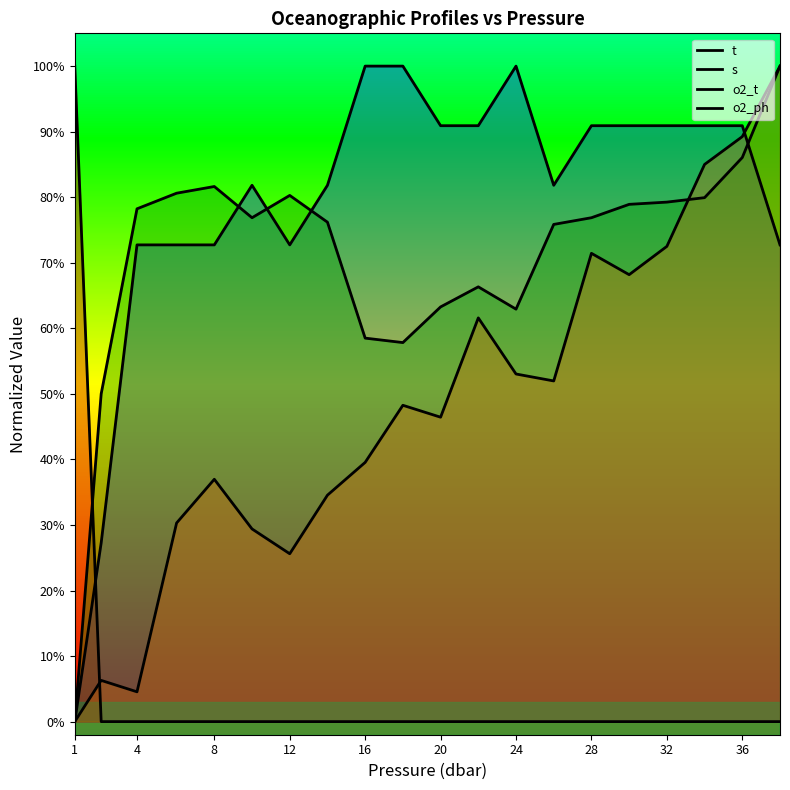

At which label is o2_ph closest to 0?

1